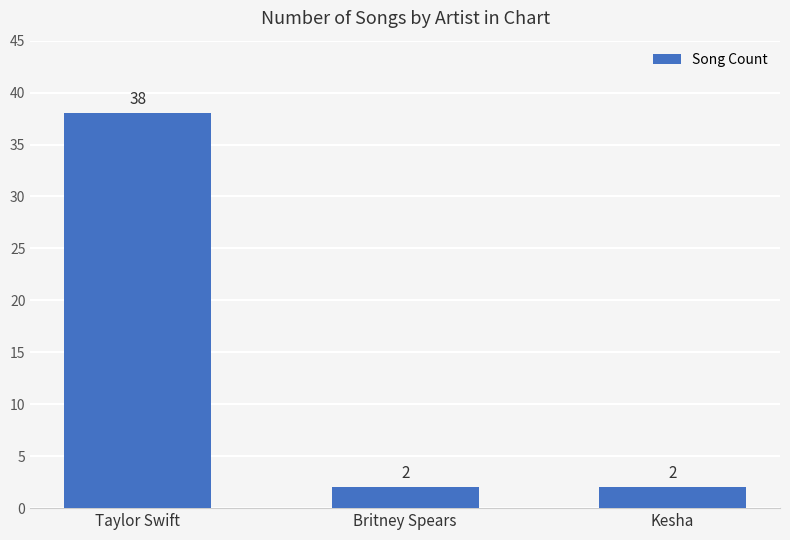

Count the number of values greater than 2.

1